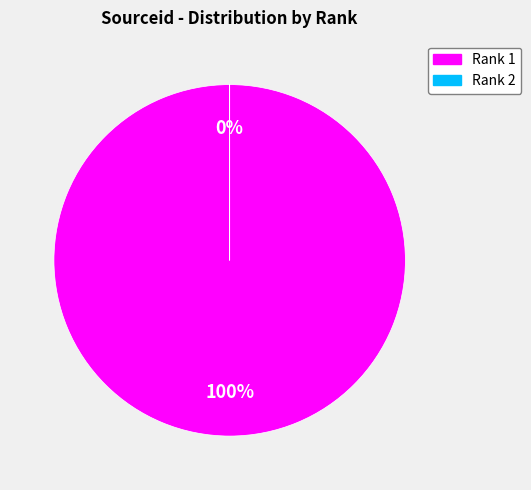

To the nearest percent, what percentage of the pie is Rank 1?

100%